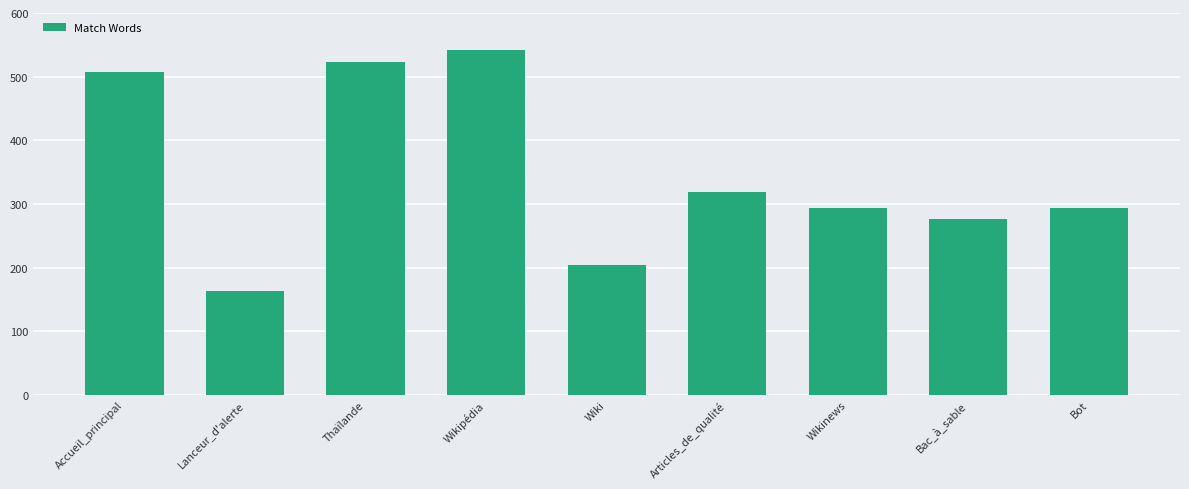

Where does the data first go above 294?

Accueil_principal